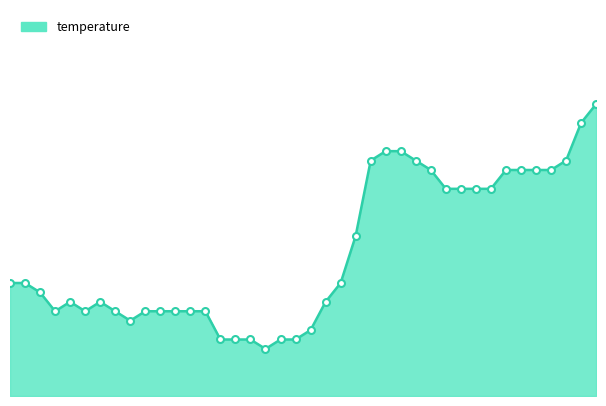

Reading left to right, extract all data points from this chart.

19.8	19.8	19.7	19.5	19.6	19.5	19.6	19.5	19.4	19.5	19.5	19.5	19.5	19.5	19.2	19.2	19.2	19.1	19.2	19.2	19.3	19.6	19.8	20.3	21.1	21.2	21.2	21.1	21.0	20.8	20.8	20.8	20.8	21.0	21.0	21.0	21.0	21.1	21.5	21.7